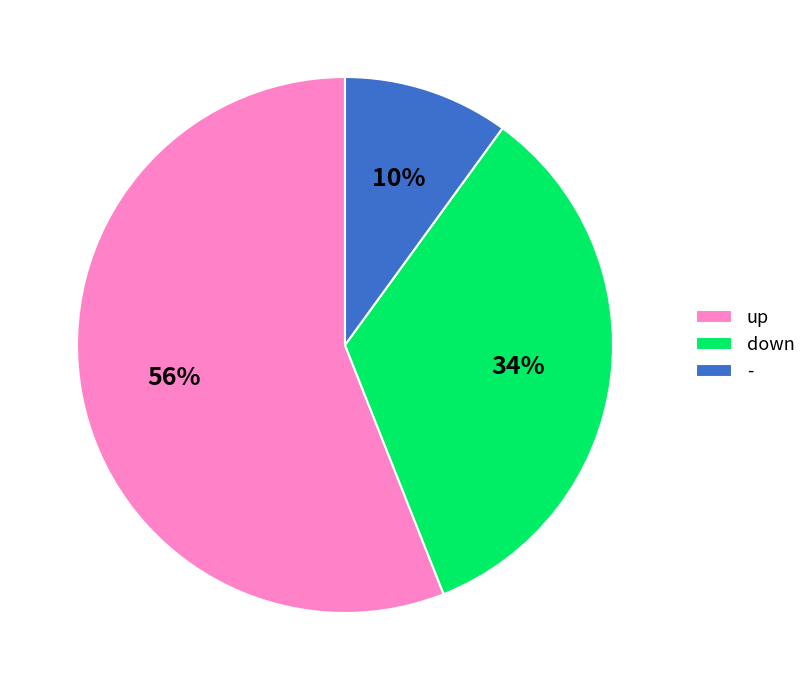

Which slice is the smallest?

-